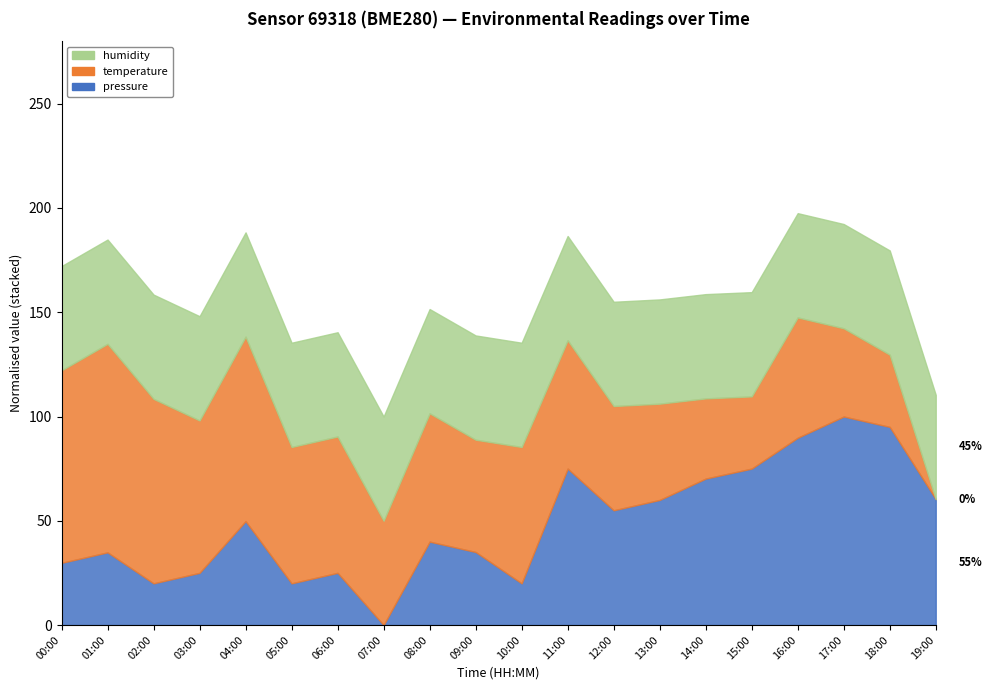

Read the pressure value at 04:00.

100942.1